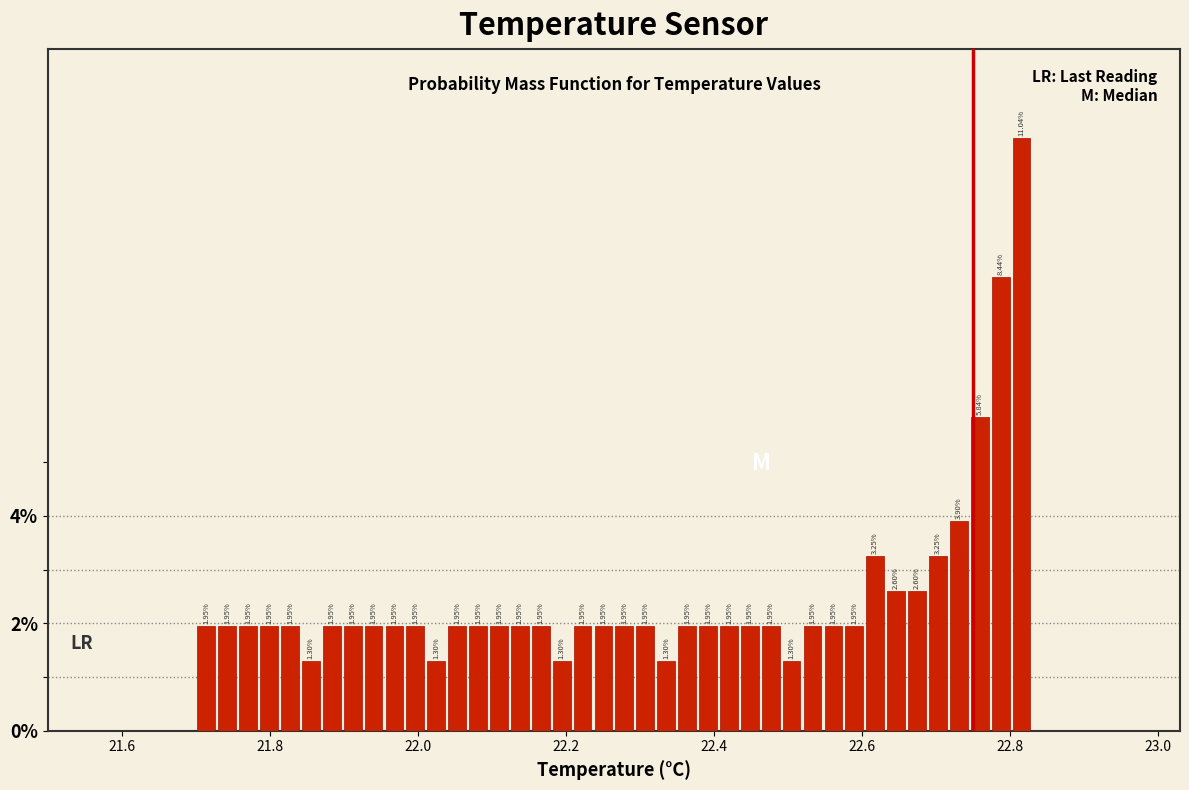

Read against the x-axis, roughly where is the centre of the tallest bar?

22.82